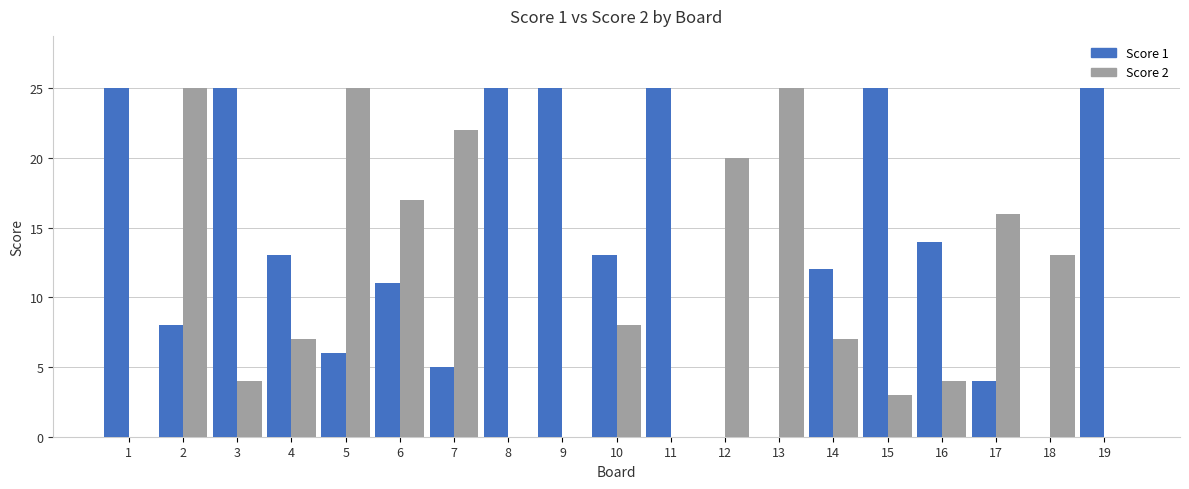

What is the sum of all Score 2 values?

196